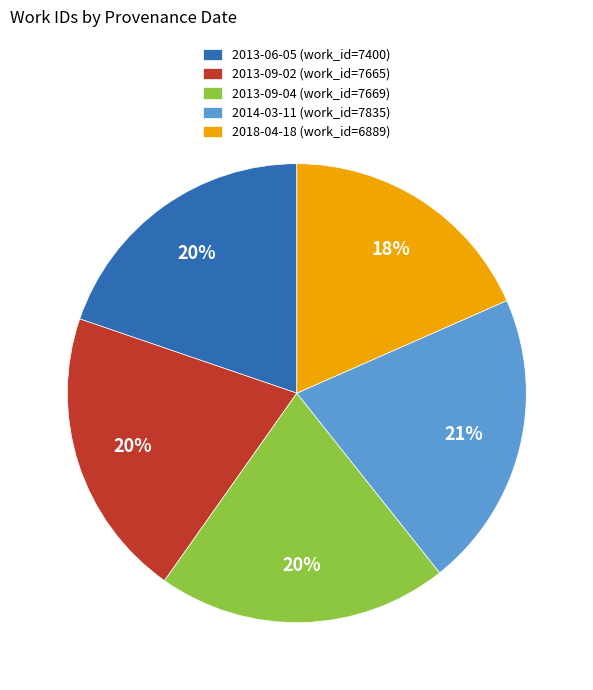

How many slices are in this pie chart?

5